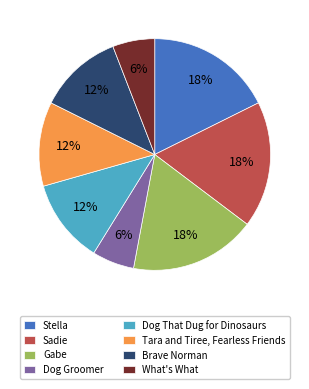

How many slices are in this pie chart?

8